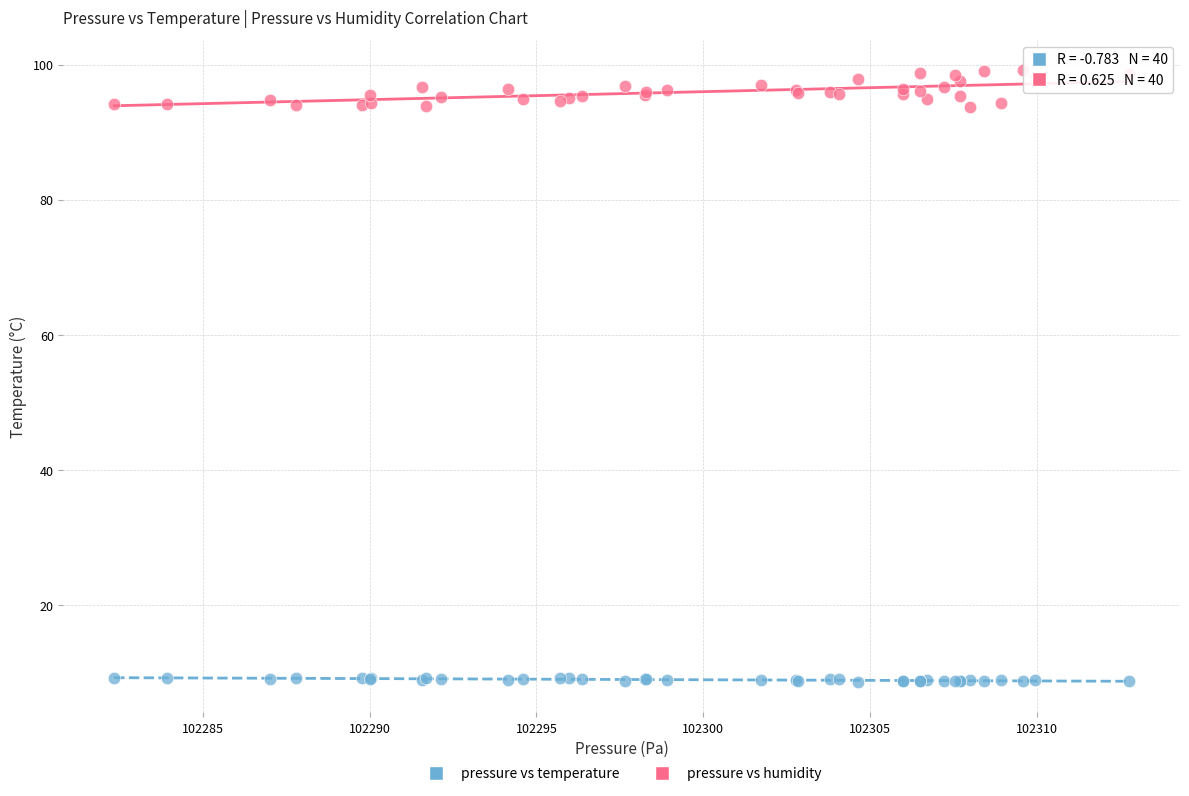

What is the X range (max minus min) for the scatter plot?

30.4